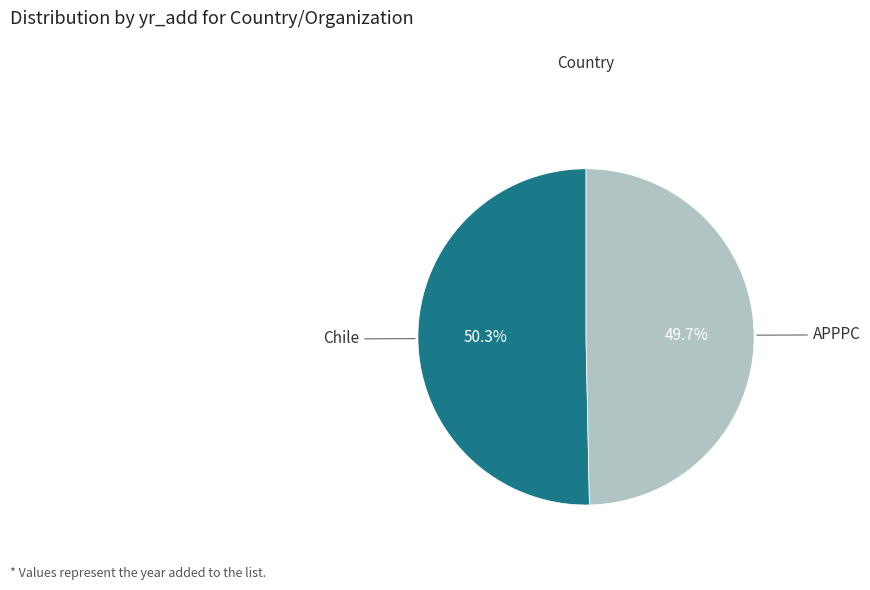

Is there a majority slice in this chart?

Yes